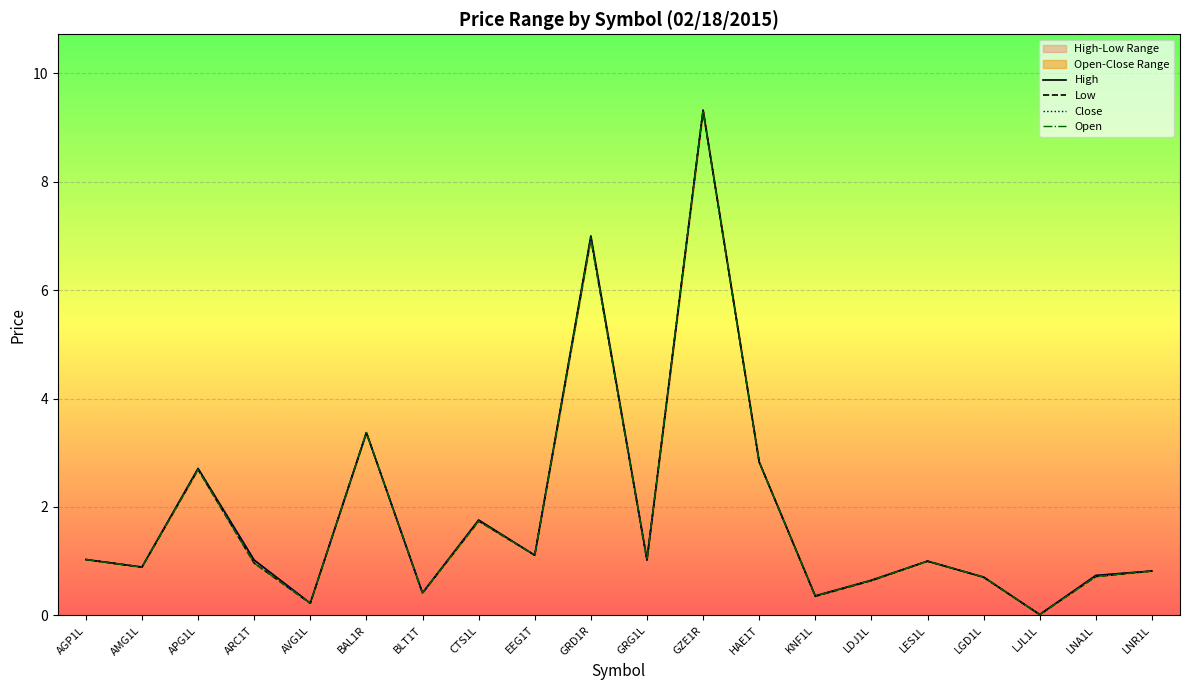

What is the label of the 13th point from the right?

CTS1L